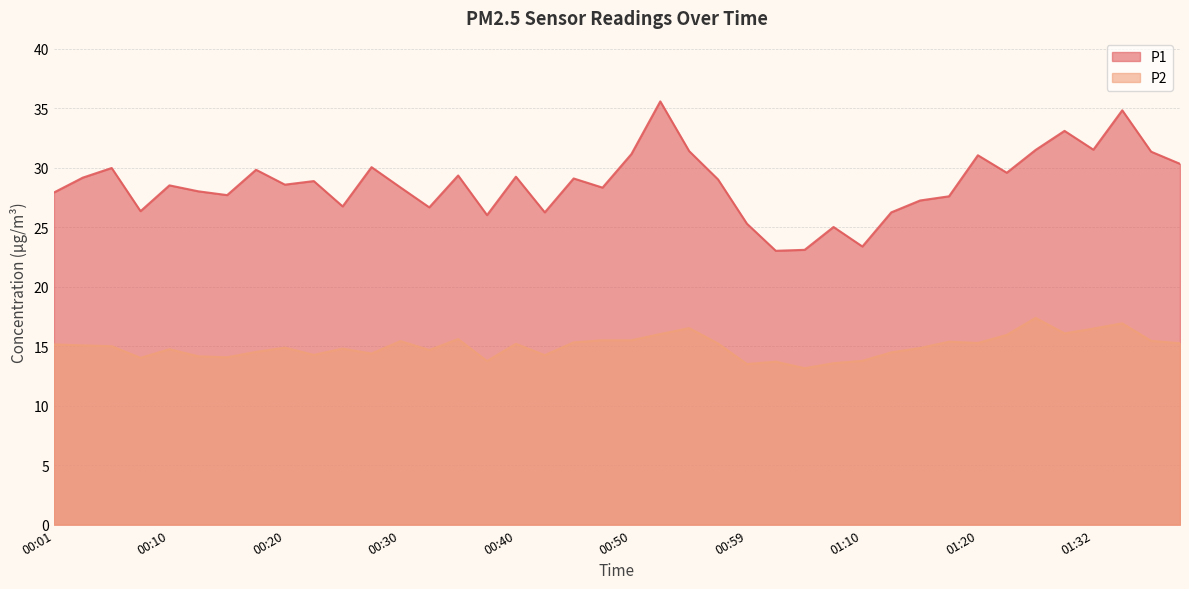

At which category is the sum across all series the highest?

01:35